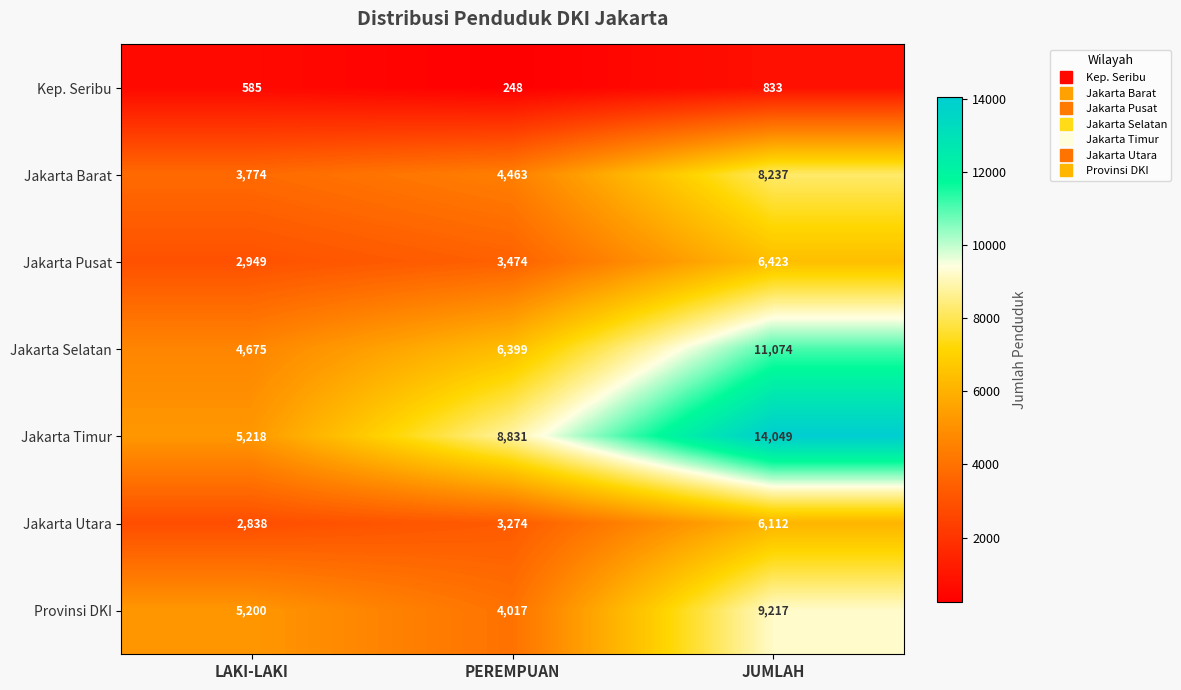

Count the number of categories in the chart.

3